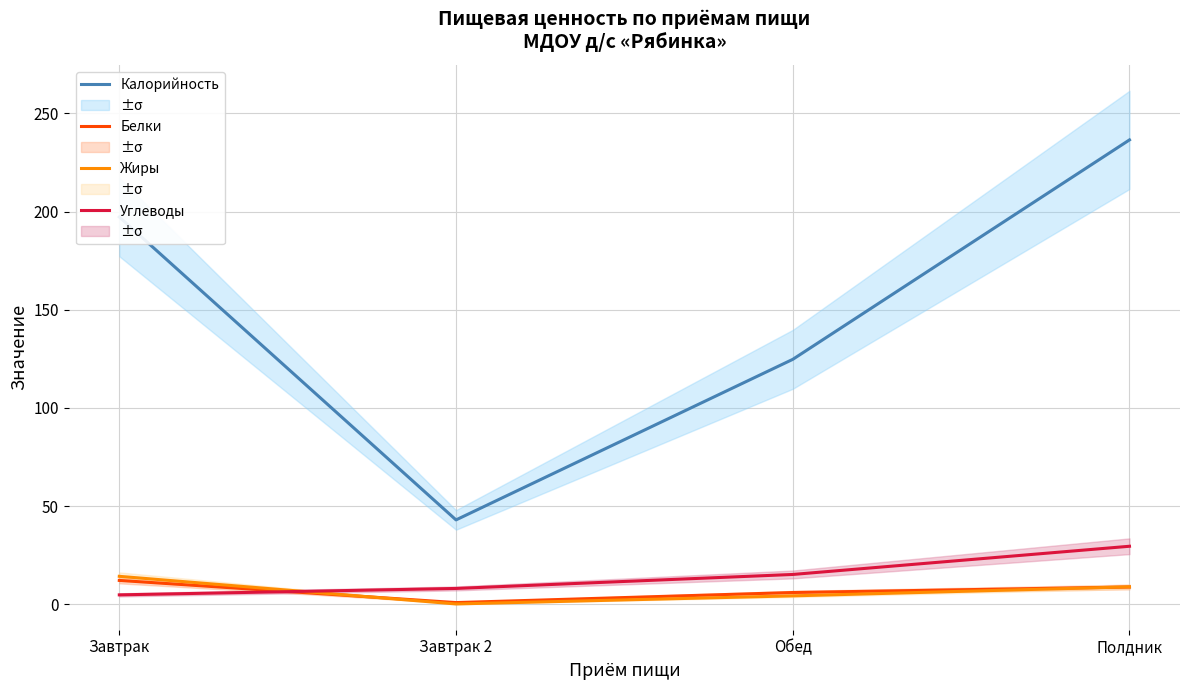

How many interior local valleys does the Жиры series have?

1